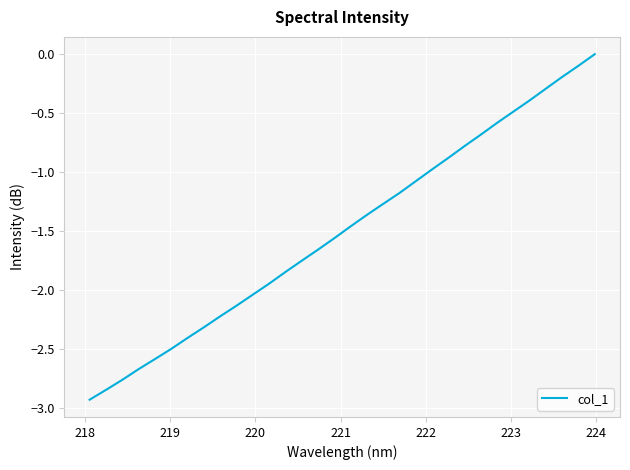

What is the sum of all values?

-47.9